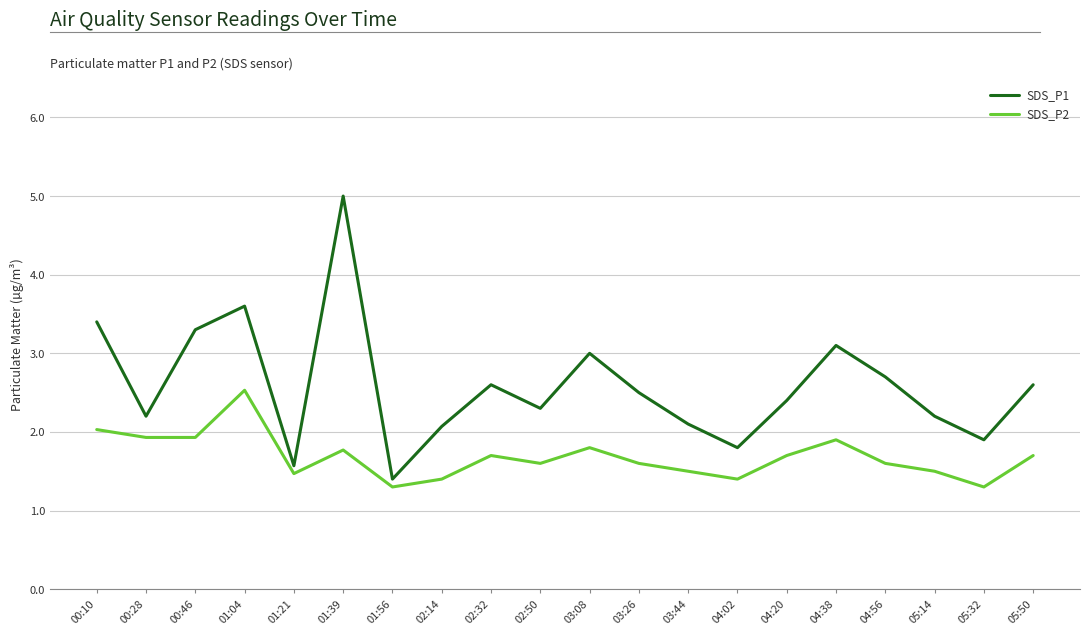

How many interior local peaks does the SDS_P2 series have?

5